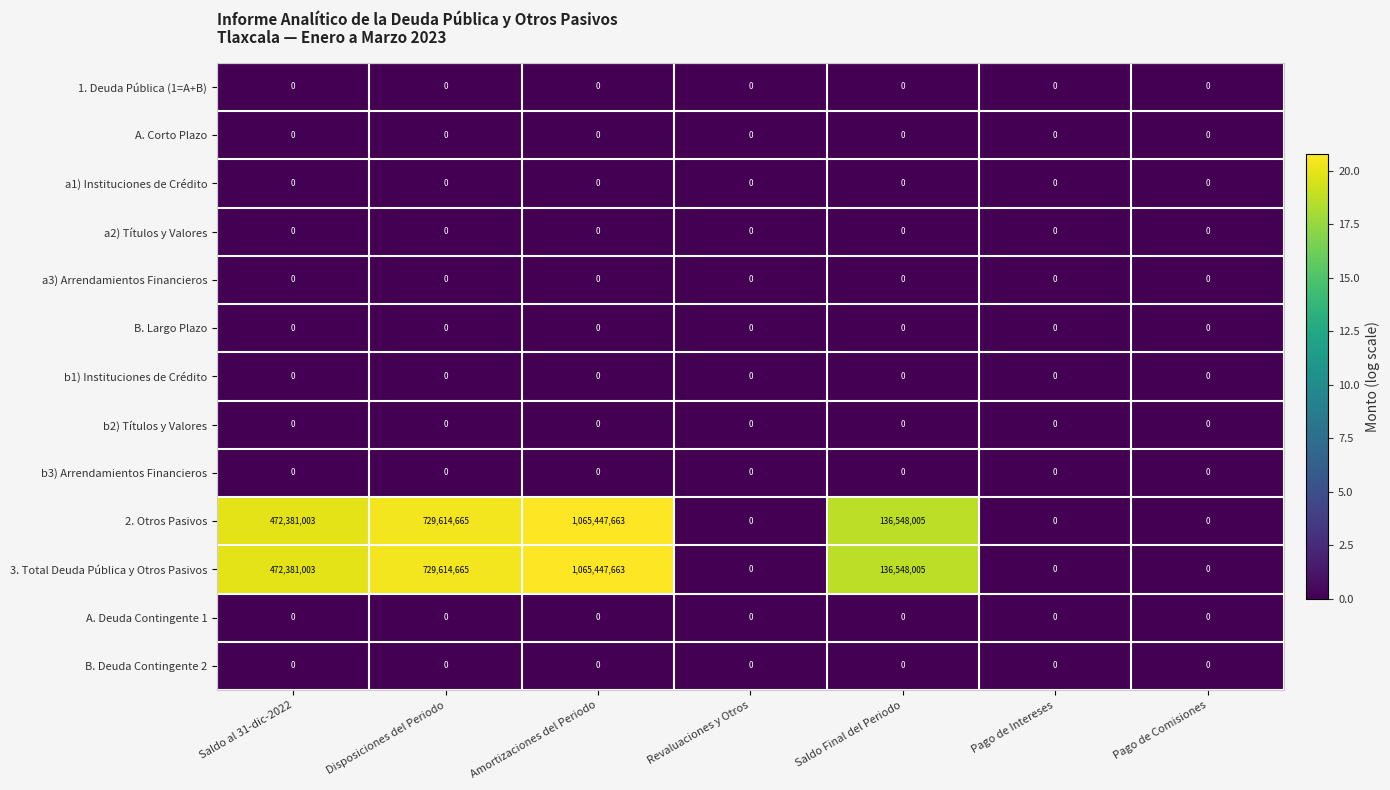

What is the difference between the second highest and second lowest values in the 2. Otros Pasivos series?

729614665